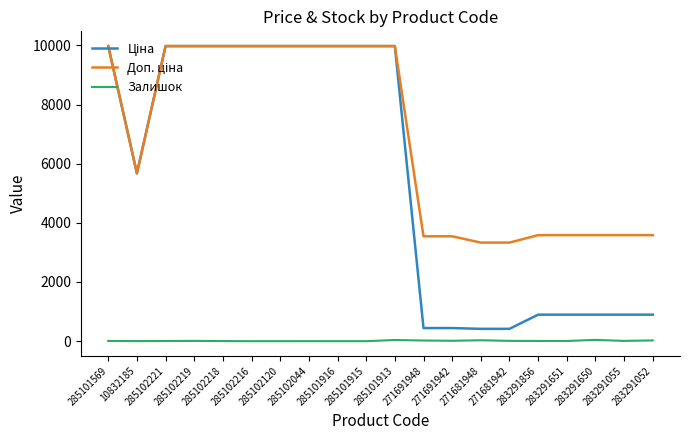

Reading left to right, extract all data points from this chart.

Ціна: 285101569=9975.0	10832185=5673.8	285102221=9975.0	285102219=9975.0	285102218=9975.0	285102216=9975.0	285102120=9975.0	285102044=9975.0	285101916=9975.0	285101915=9975.0	285101913=9975.0	271691948=443.1	271691942=443.1	271681948=416.6	271681942=416.6	283291856=895.9	283291651=895.9	283291650=895.9	283291055=895.9	283291052=895.9
Доп. ціна: 285101569=9975.0	10832185=5673.8	285102221=9975.0	285102219=9975.0	285102218=9975.0	285102216=9975.0	285102120=9975.0	285102044=9975.0	285101916=9975.0	285101915=9975.0	285101913=9975.0	271691948=3545.0	271691942=3545.0	271681948=3332.5	271681942=3332.5	283291856=3583.6	283291651=3583.6	283291650=3583.6	283291055=3583.6	283291052=3583.6
Залишок: 285101569=7.0	10832185=2.0	285102221=5.0	285102219=9.0	285102218=3.0	285102216=0.0	285102120=0.0	285102044=1.0	285101916=0.0	285101915=0.0	285101913=39.0	271691948=22.0	271691942=13.0	271681948=30.0	271681942=10.0	283291856=7.0	283291651=6.0	283291650=43.0	283291055=9.0	283291052=26.0